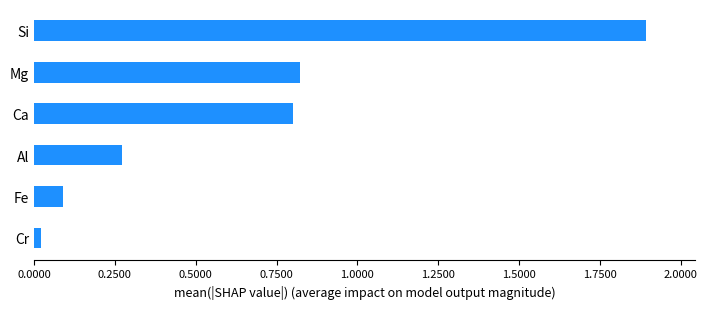

Which has a higher value, Al or Fe?

Al